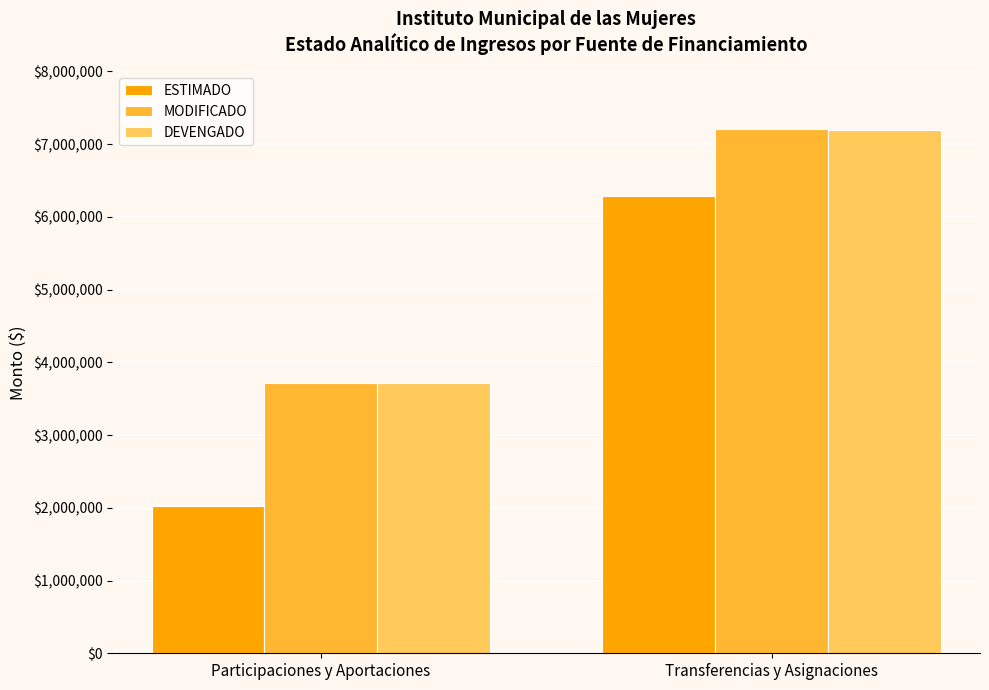

What is the total value across all series at Participaciones y Aportaciones?

9454720.0